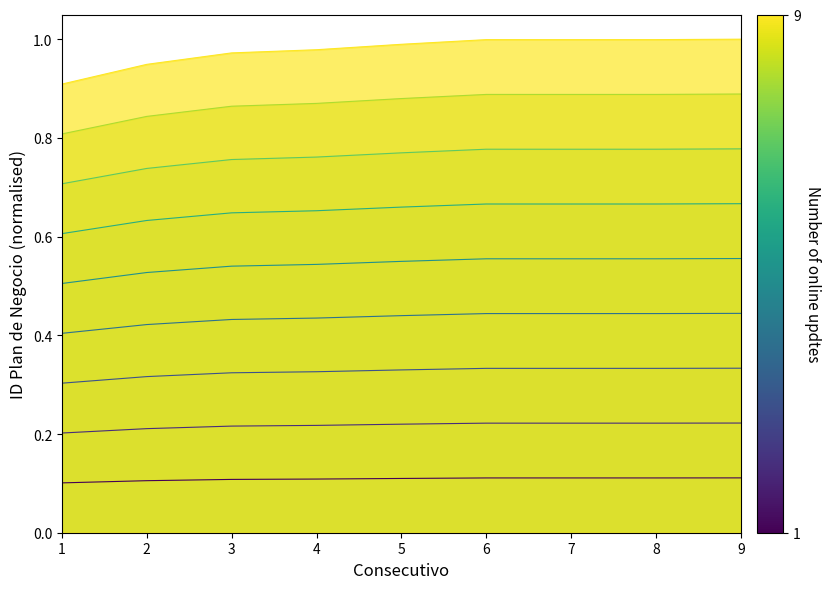

At which category does the chart reach its peak across all series?

9